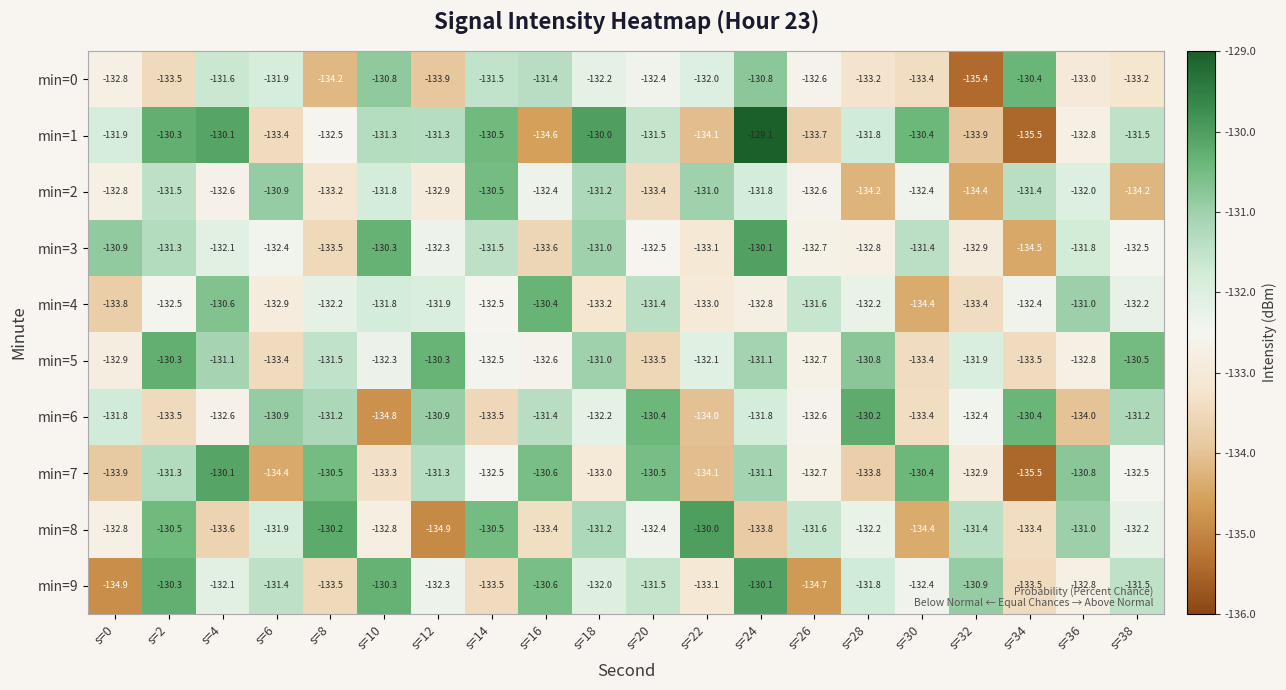

What is the difference between the maximum and minimum values in the min=6 series?

4.6